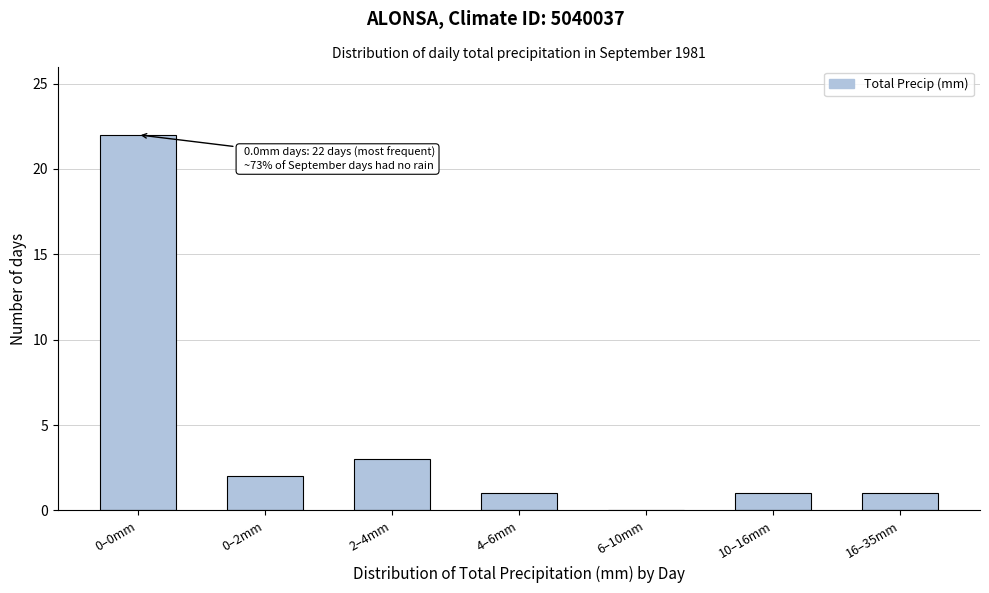

Reading right to left, transcribe all the data shown in this chart.

16–35mm=1	10–16mm=1	6–10mm=0	4–6mm=1	2–4mm=3	0–2mm=2	0–0mm=22